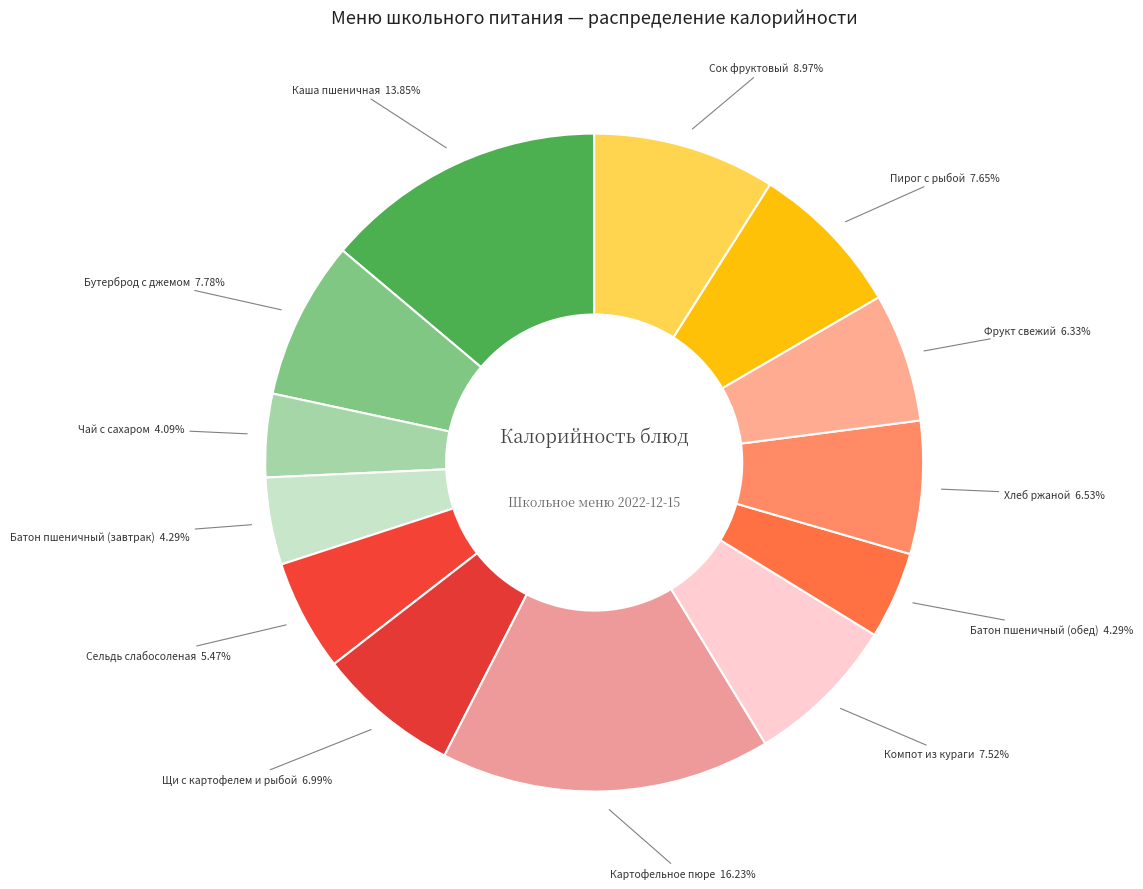

What is the largest slice in the pie chart?

Картофельное пюре